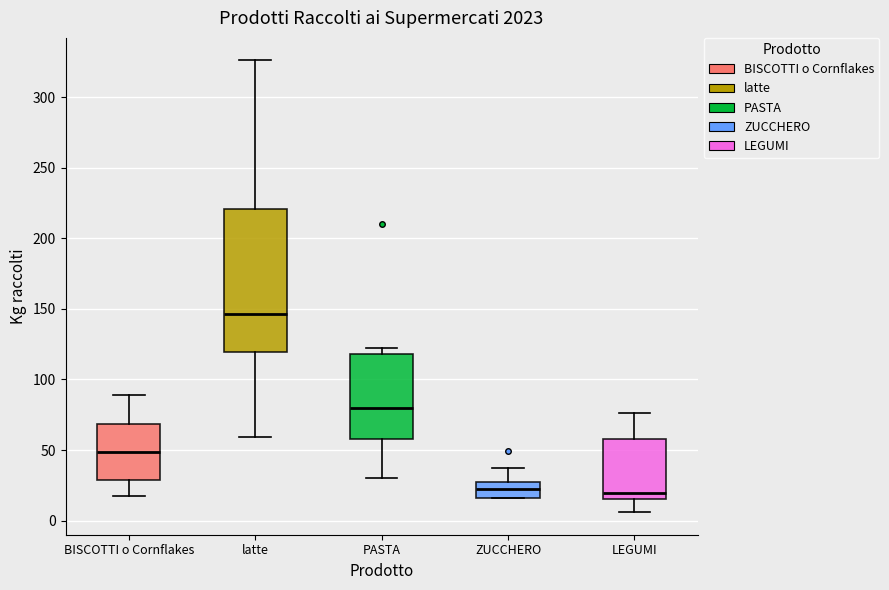

Reading left to right, read every box against the y-axis: the position of its median line, the range the box covers, and the ends of its whiskers. The values are not printed on the chart, so give them approximately, as read against the axis.

BISCOTTI o Cornflakes: median 50, box 30 to 70, whiskers 20 to 90
latte: median 145, box 120 to 220, whiskers 60 to 325
PASTA: median 80, box 60 to 120, whiskers 30 to 125
ZUCCHERO: median 25 (inside the box), box 15 to 25, whiskers 15 to 35
LEGUMI: median 20, box 15 to 60, whiskers 5 to 75